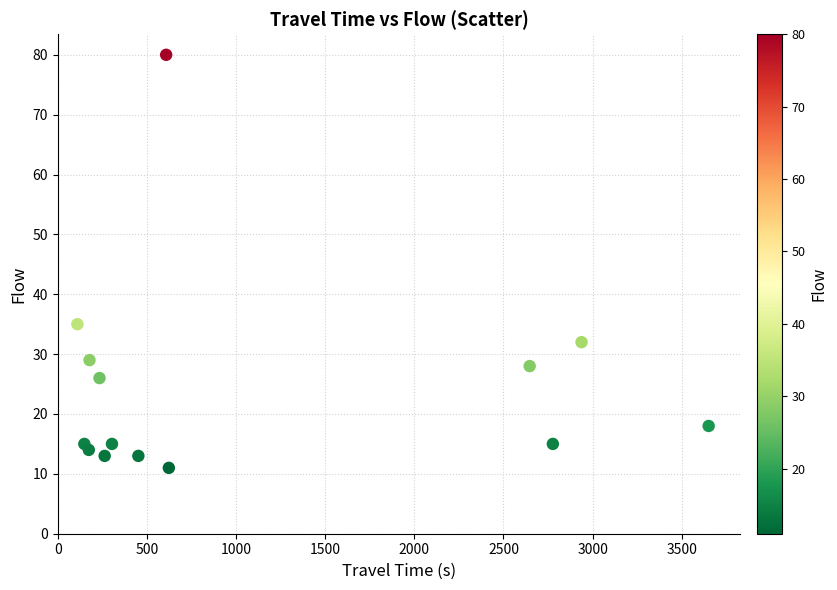

What Y value in the scatter plot is closest to 45?

35